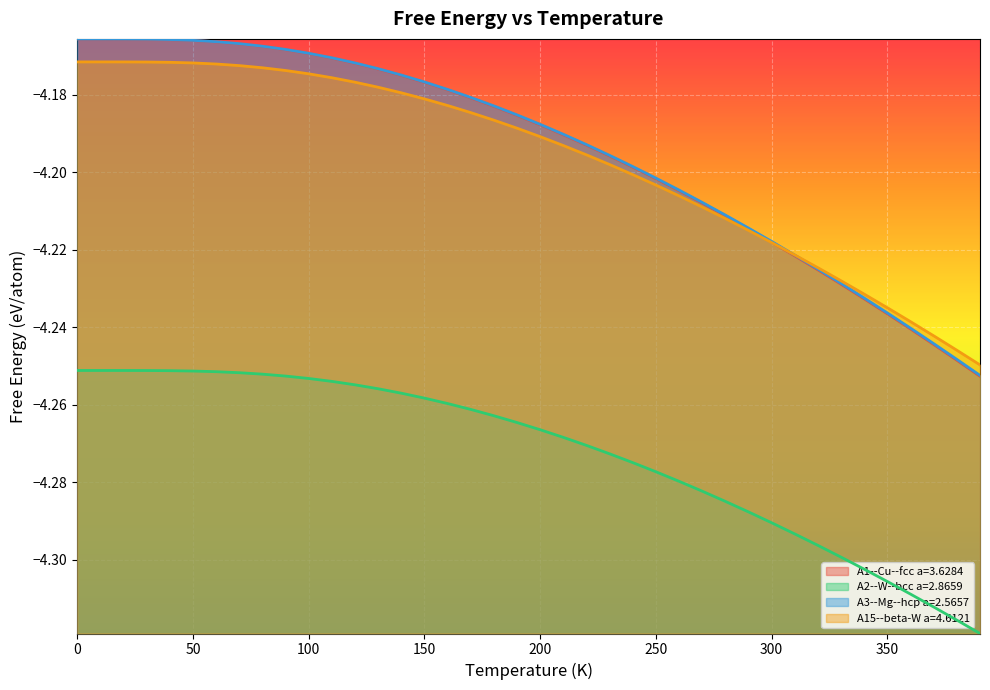

What is the label of the 27th point from the right?

130.0